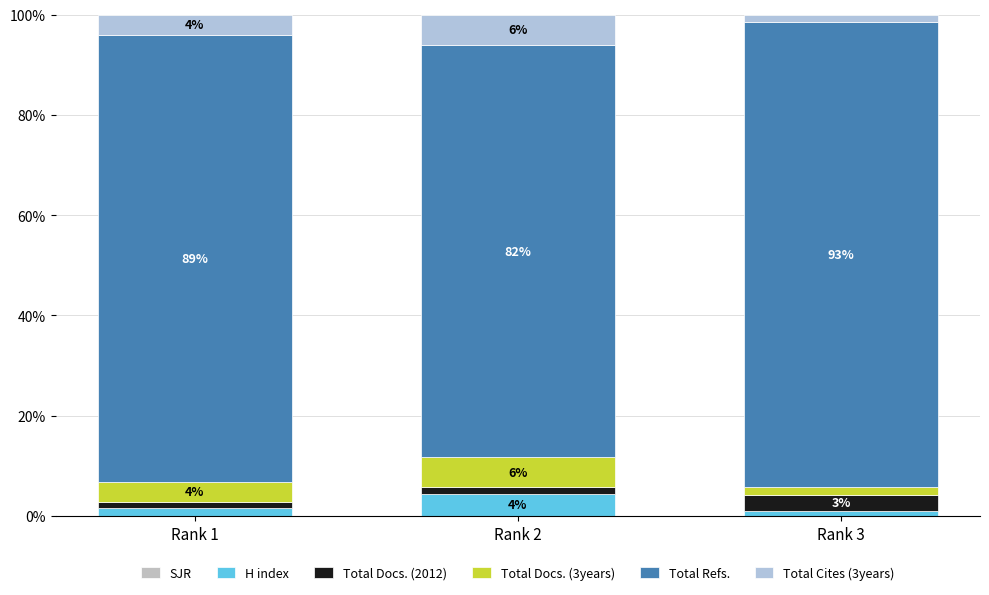

The Total Docs. (3years) series shows 6.1 at Rank 1. True or false?

False